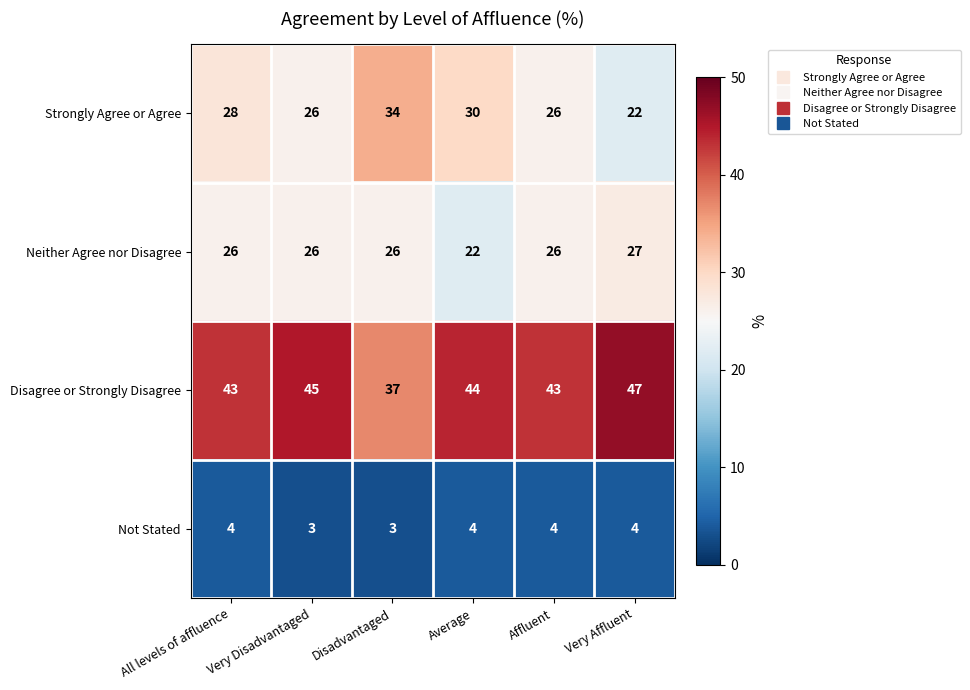

At Average, list the series in order from largest to smallest.

Disagree or Strongly Disagree, Strongly Agree or Agree, Neither Agree nor Disagree, Not Stated